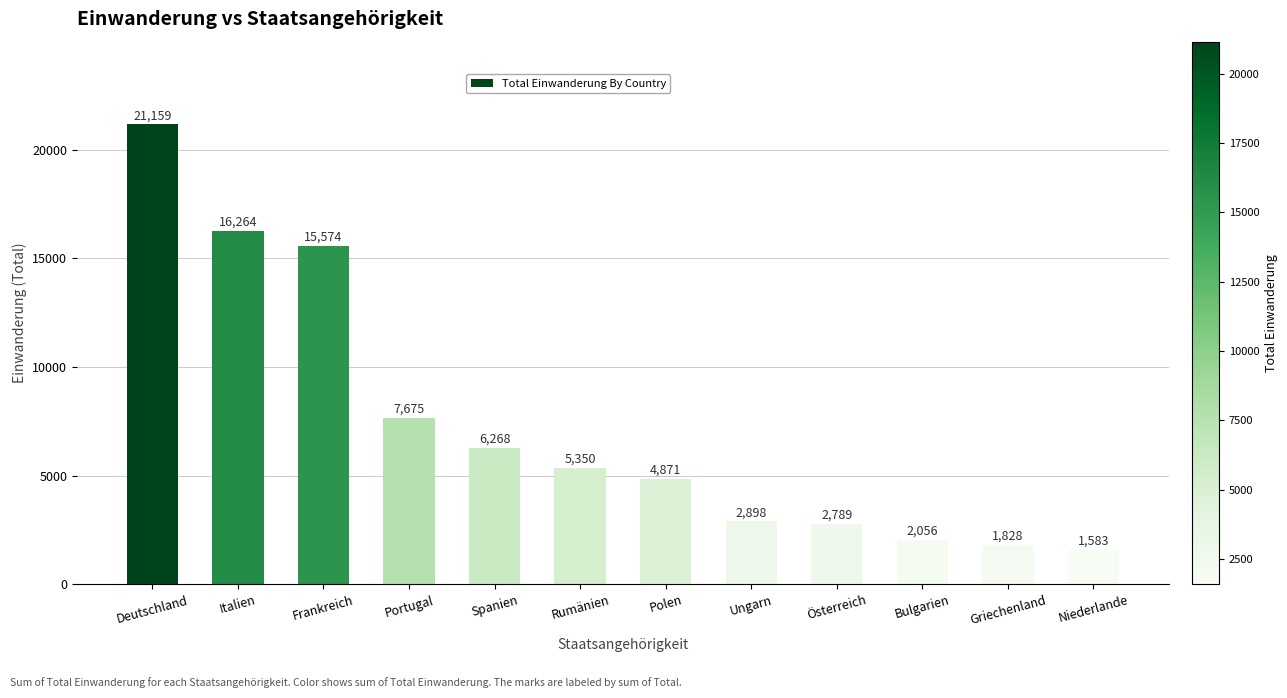

Approximately how many times larger is the value at Bulgarien compared to Deutschland?

0.1